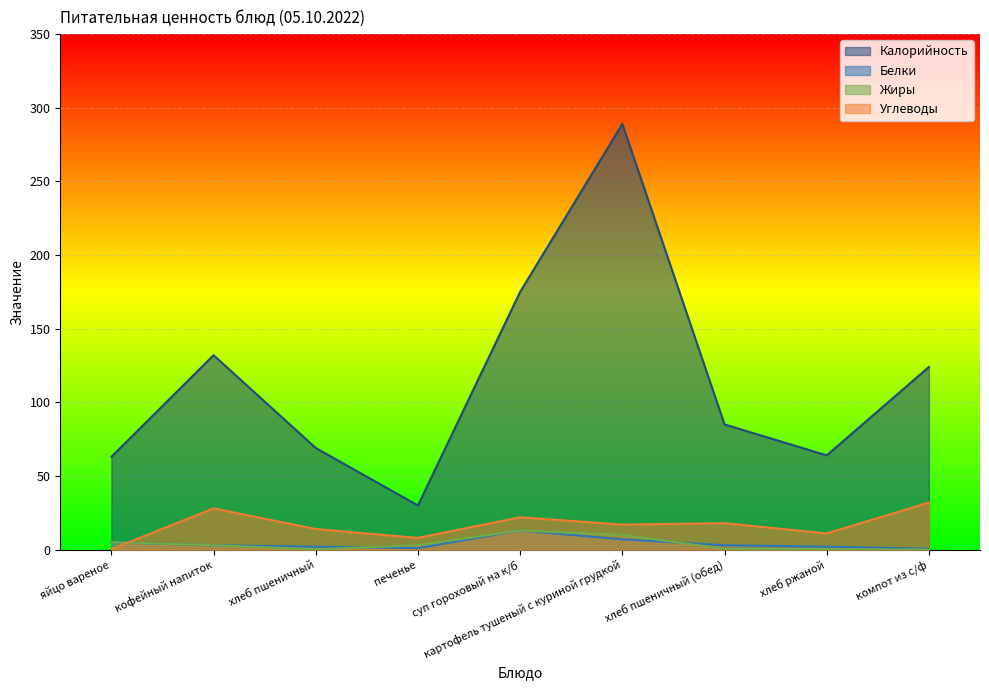

Reading left to right, extract all data points from this chart.

Калорийность: яйцо вареное=63.0	кофейный напиток=132.0	хлеб пшеничный=69.0	печенье=30.0	суп гороховый на к/б=175.0	картофель тушеный с куриной грудкой=289.0	хлеб пшеничный (обед)=85.0	хлеб ржаной=64.0	компот из с/ф=124.0
Белки: яйцо вареное=5.0	кофейный напиток=3.0	хлеб пшеничный=2.0	печенье=1.0	суп гороховый на к/б=13.0	картофель тушеный с куриной грудкой=7.0	хлеб пшеничный (обед)=3.0	хлеб ржаной=2.0	компот из с/ф=0.6
Жиры: яйцо вареное=5.0	кофейный напиток=3.0	хлеб пшеничный=0.2	печенье=3.0	суп гороховый на к/б=13.0	картофель тушеный с куриной грудкой=10.0	хлеб пшеничный (обед)=0.6	хлеб ржаной=0.3	компот из с/ф=0.0
Углеводы: яйцо вареное=0.3	кофейный напиток=28.0	хлеб пшеничный=14.0	печенье=8.0	суп гороховый на к/б=22.0	картофель тушеный с куриной грудкой=17.0	хлеб пшеничный (обед)=18.0	хлеб ржаной=11.0	компот из с/ф=32.0